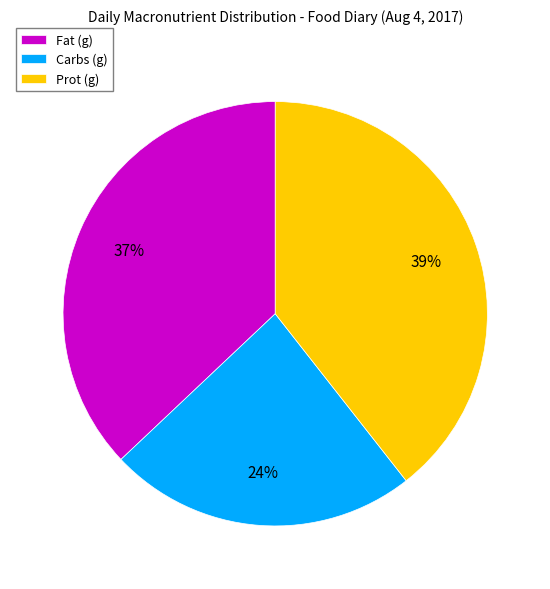

How many slices are in this pie chart?

3